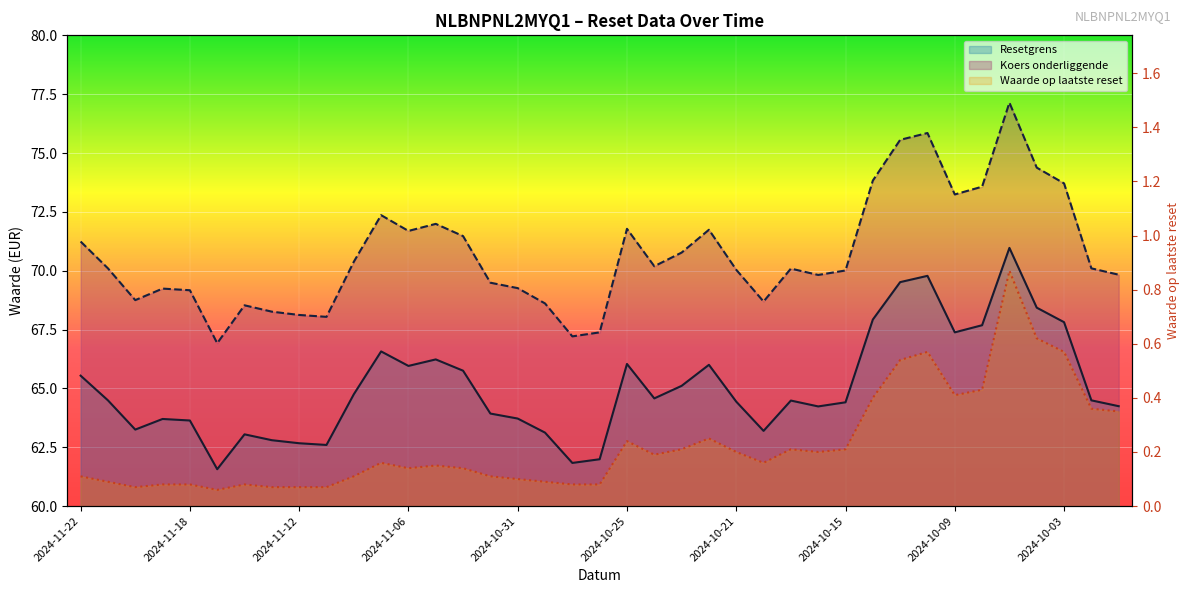

List the series in order of their peak value, lowest first.

Waarde op laatste reset, Resetgrens, Koers onderliggende